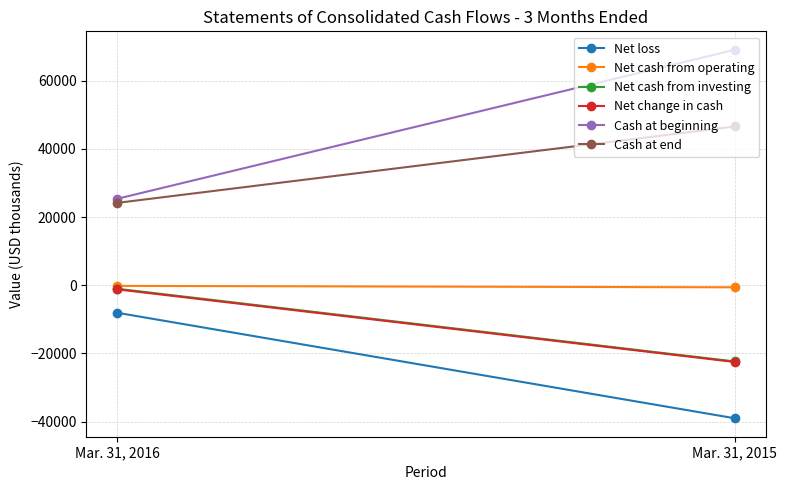

At how many categories does at least one series exceed 22116?

2